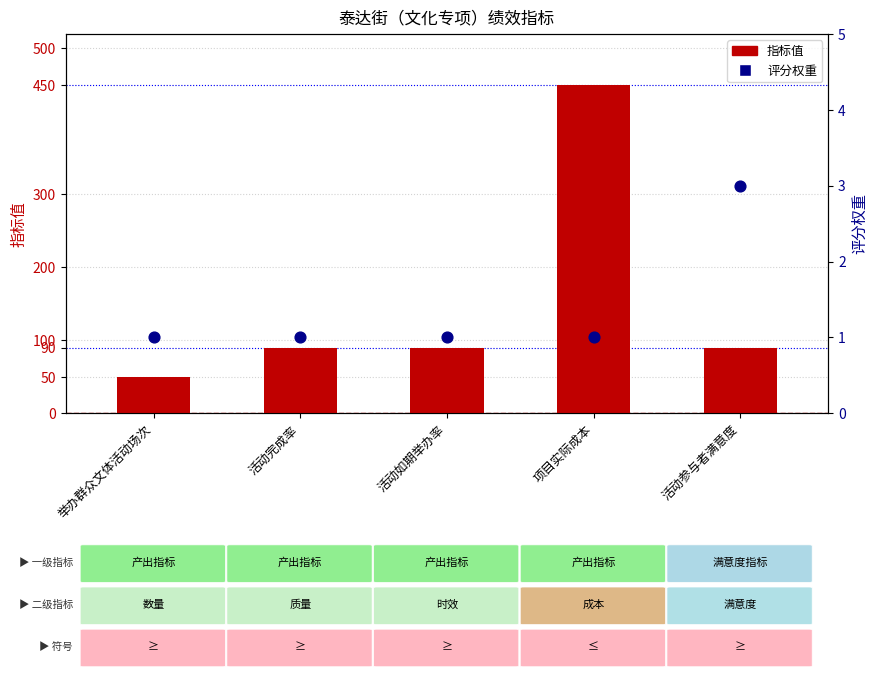

At how many categories does at least one series exceed 90?

1